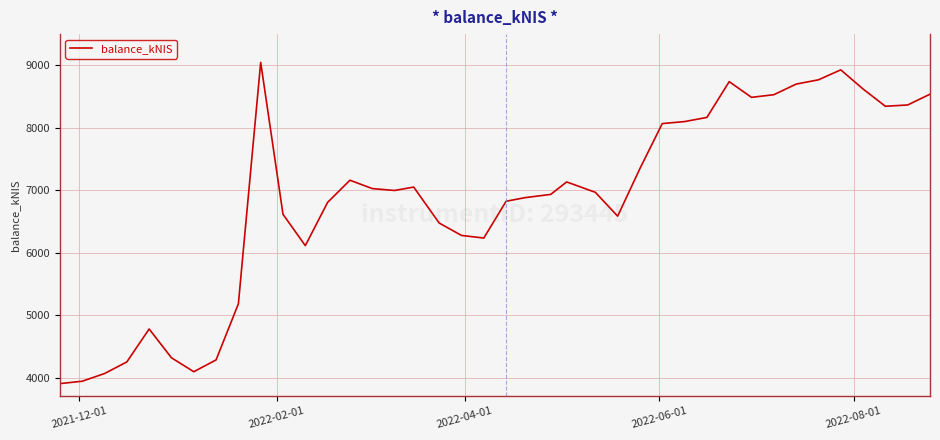

What is the difference between the maximum and minimum values?

5144.7